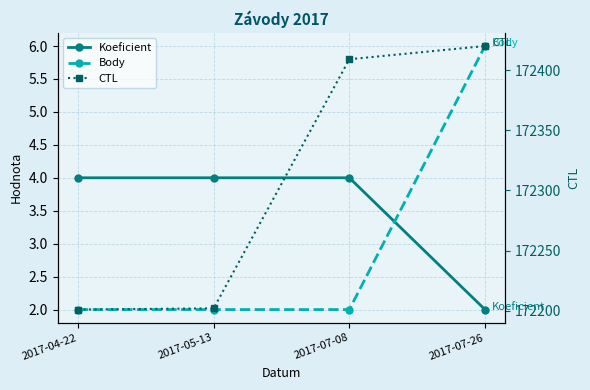

Which series changed the most between 2017-07-08 and 2017-07-26?

CTL